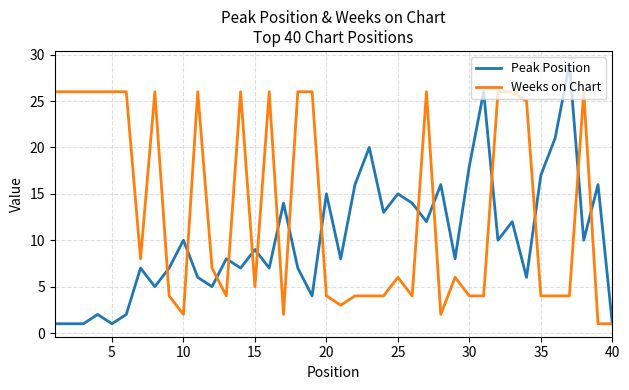

Rank the series by their average value, from highest to lowest.

Weeks on Chart, Peak Position